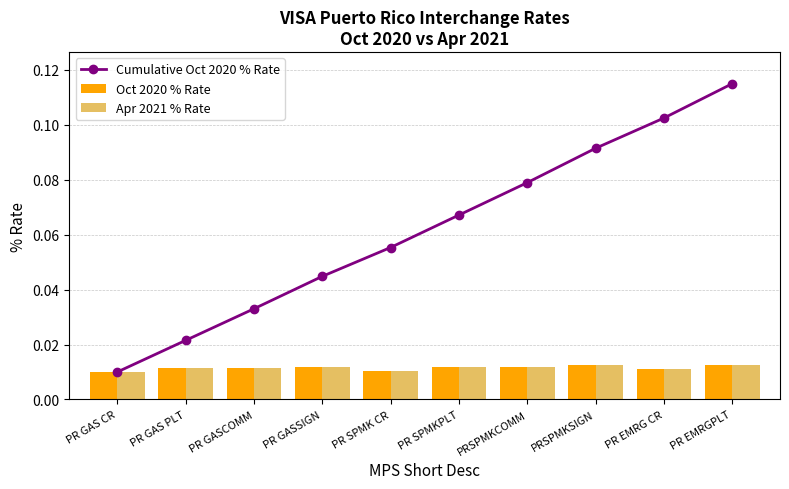

Is it true that Oct 2020 % Rate equals 0.0 at PR EMRG CR?

False